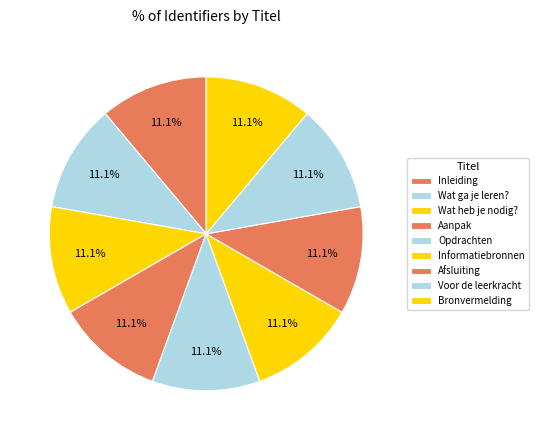

To the nearest percent, what is the average slice percentage?

11%